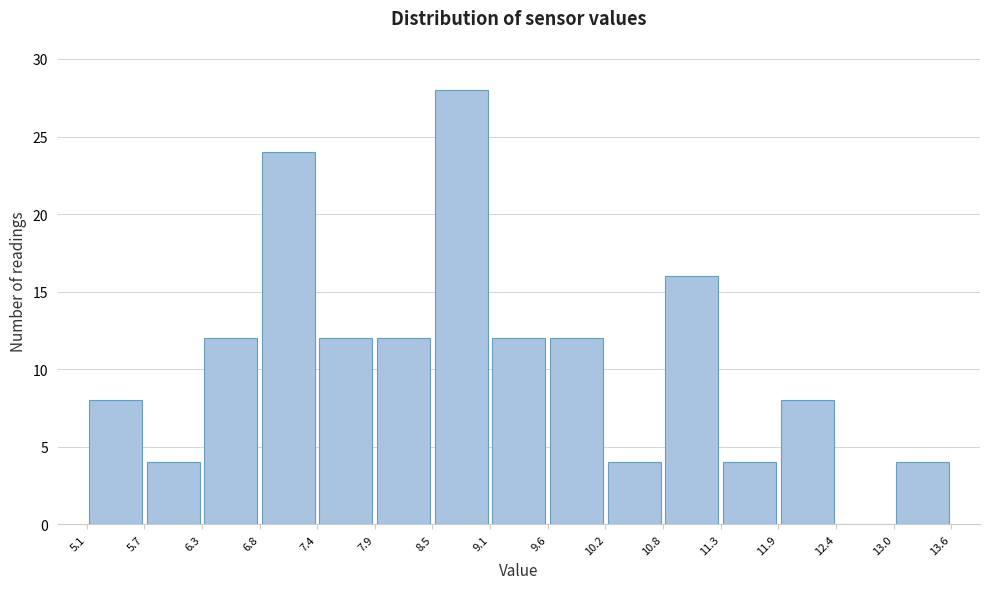

How tall is the bar that spans 13.0 to 13.6 on the x-axis? The values are not printed on the chart, so give them approximately, as read against the axis.

4